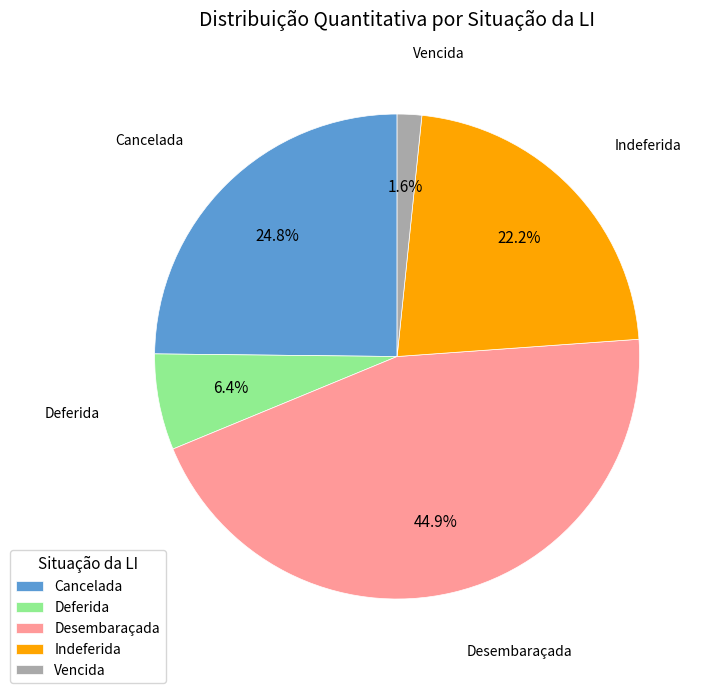

How many slices are in this pie chart?

5